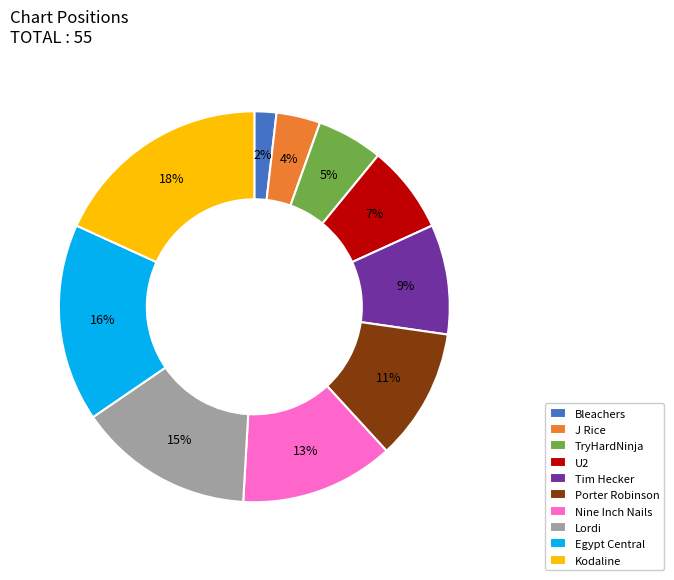

To the nearest percent, what is the difference between the largest and smallest slice percentages?

16%